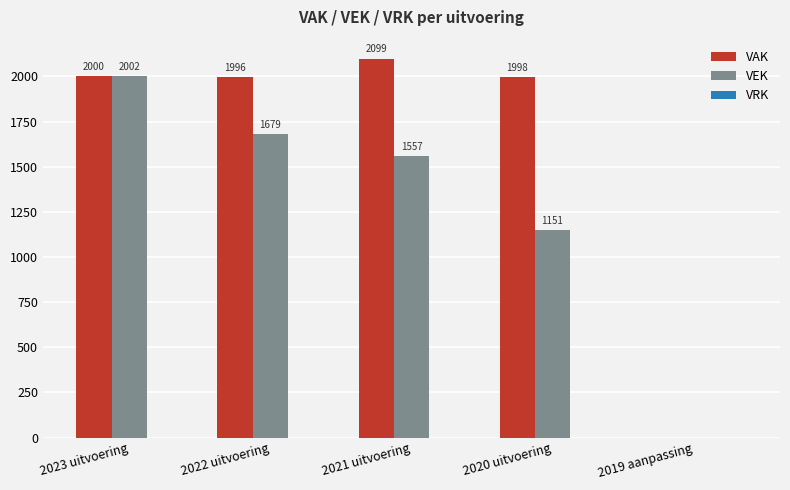

What is the sum of all VEK values?

6389